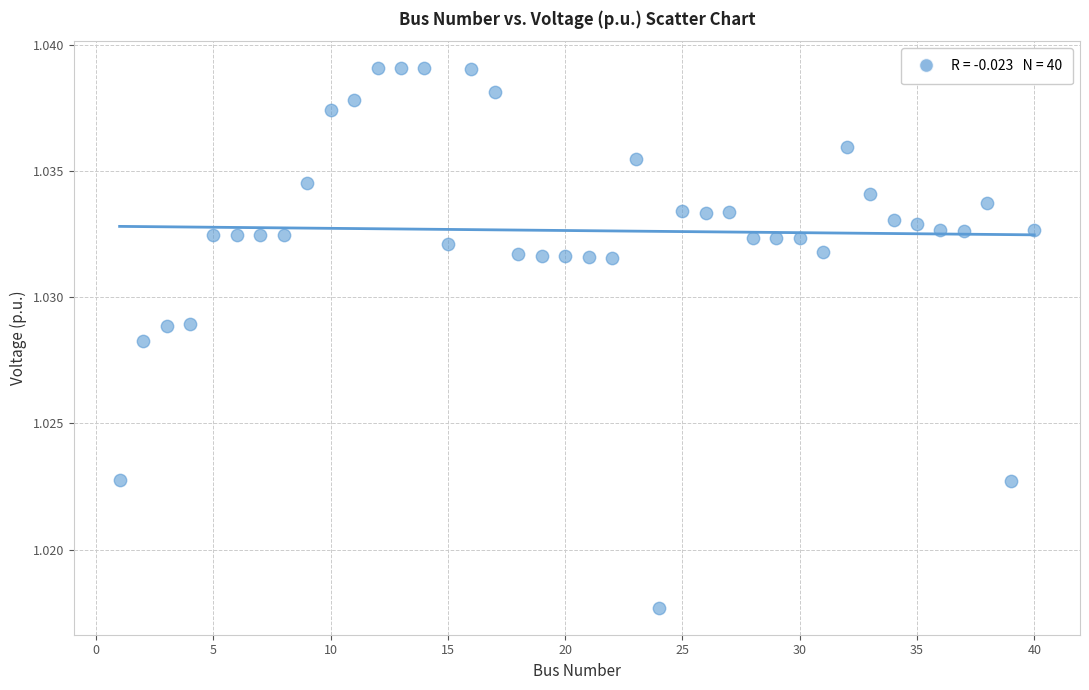

What is the range of X values (max minus min)?

39.0